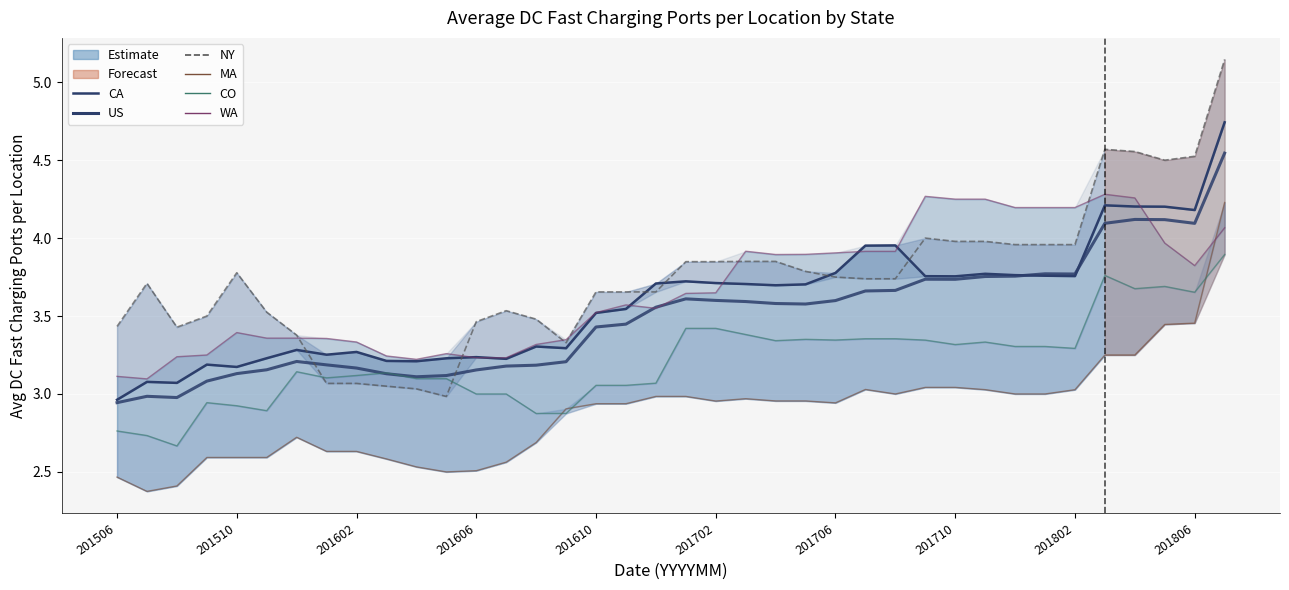

How many interior local peaks does the NY series have?

5